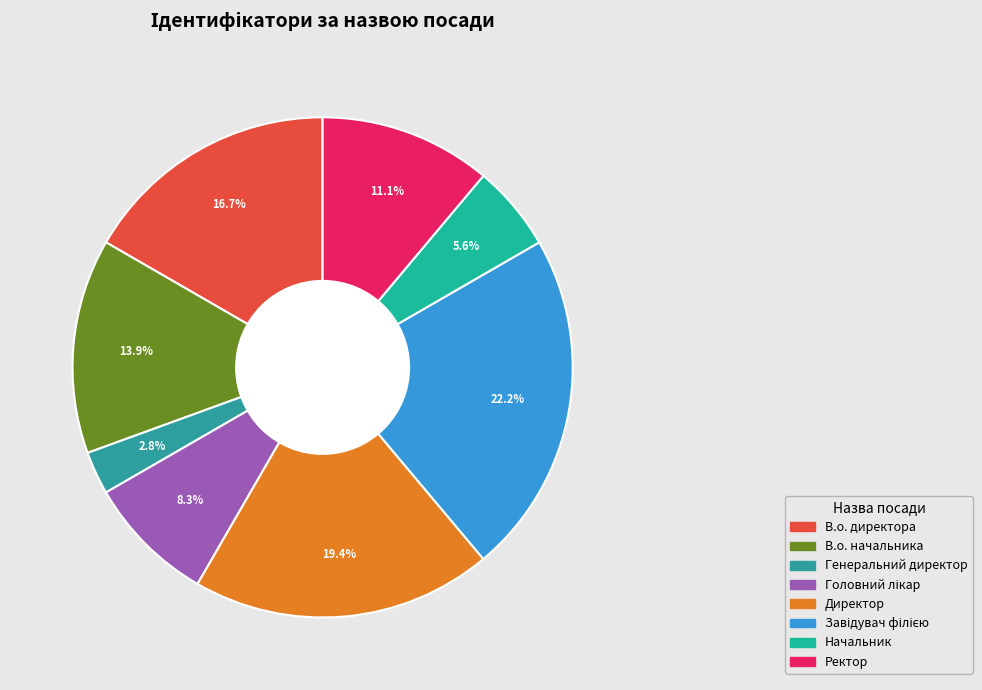

What is the largest slice in the pie chart?

Завідувач філією